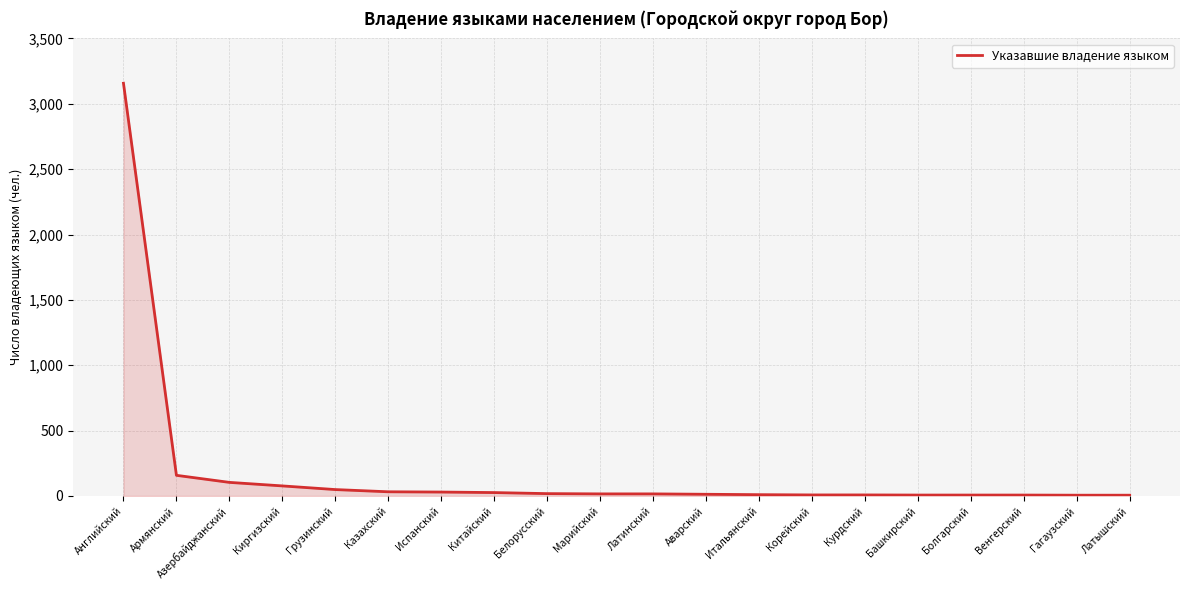

Approximately how many times larger is the value at Киргизский compared to Армянский?

0.5